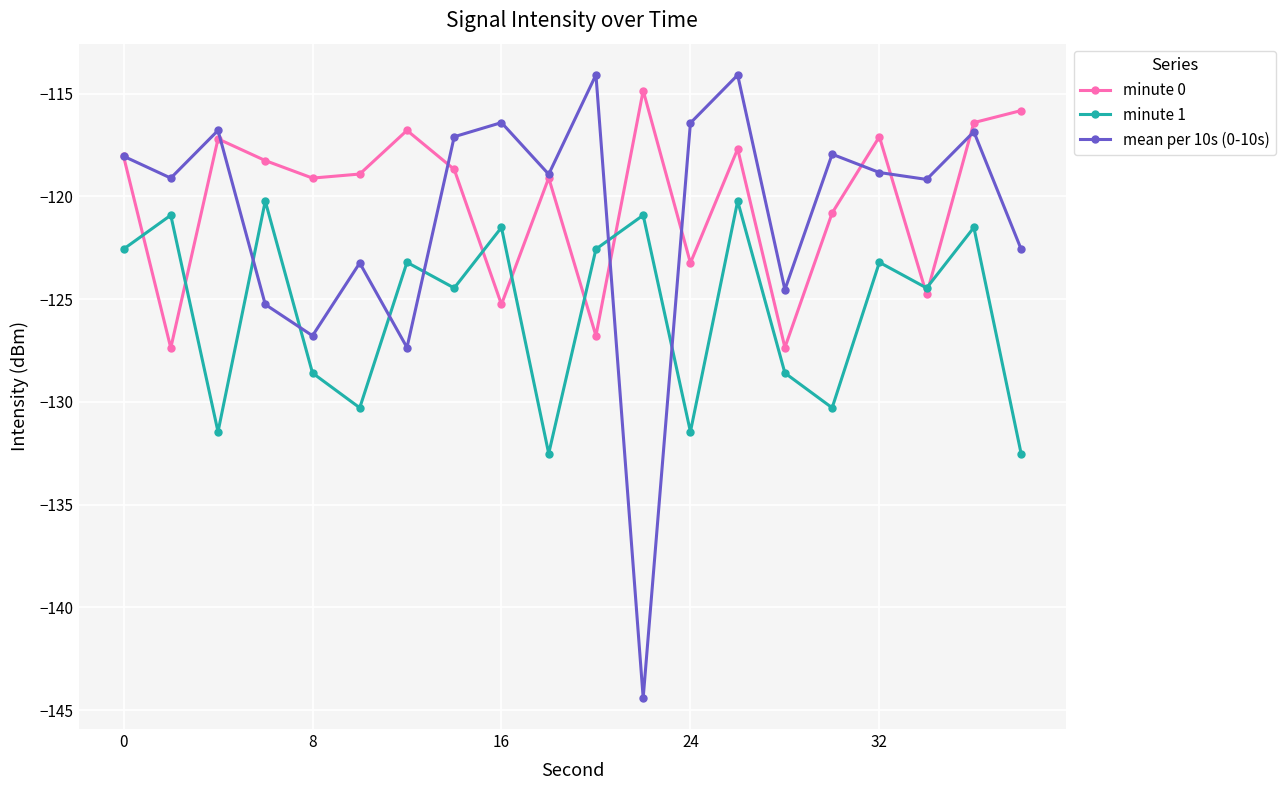

Which series has the largest range (max minus min)?

mean per 10s (0-10s)